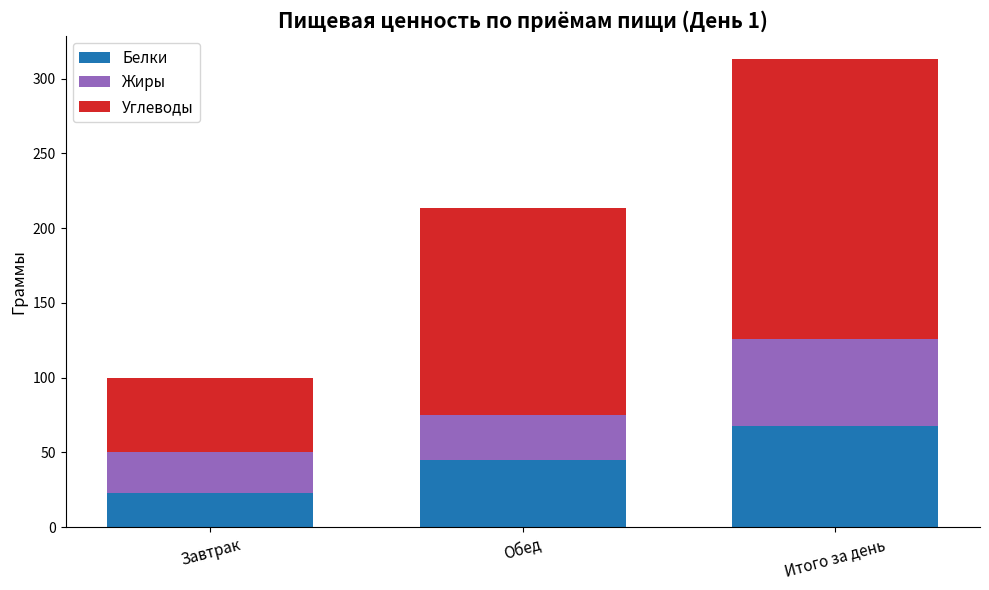

At which category is the sum across all series the highest?

Итого за день